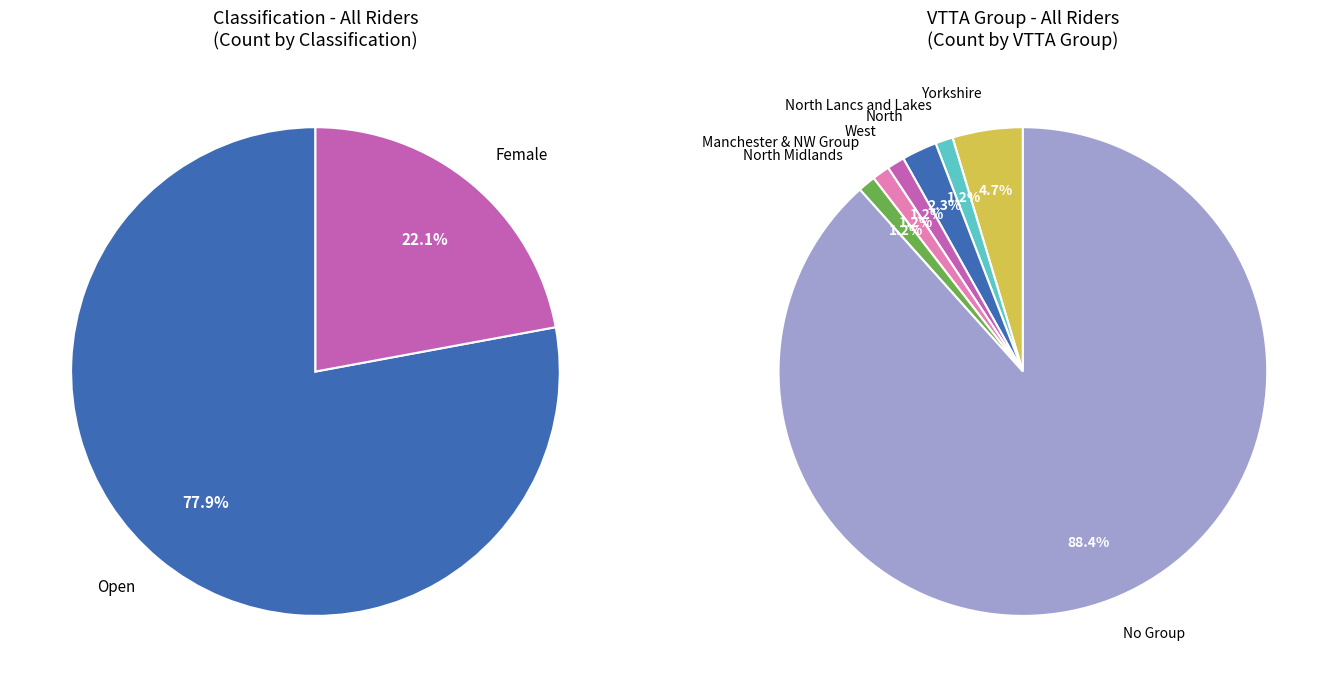

Count the number of slices in the pie.

2